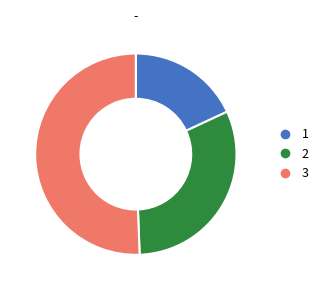

Is the sum of 2 and 3 greater than half?

Yes